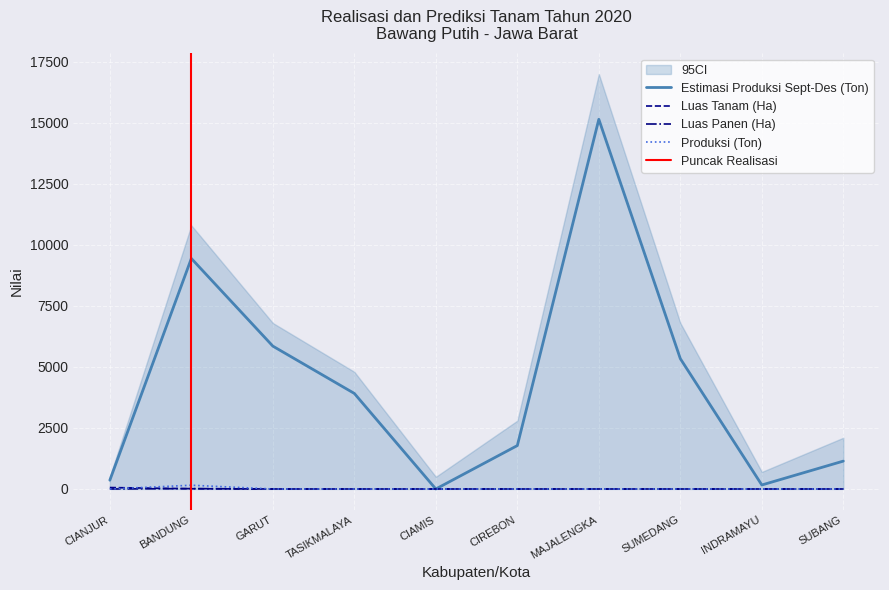

Which series ends up on top after the final intersection of Produksi (Ton) and Luas Tanam (Ha)?

Produksi (Ton)